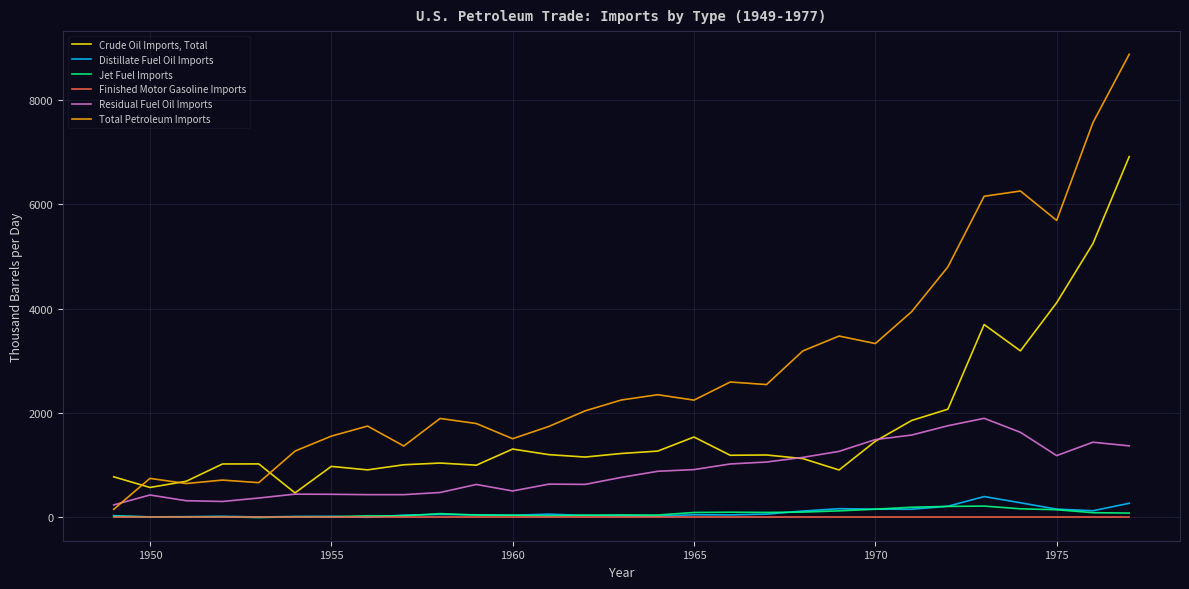

True or false: Jet Fuel Imports has more than 1 interior local peaks.

True